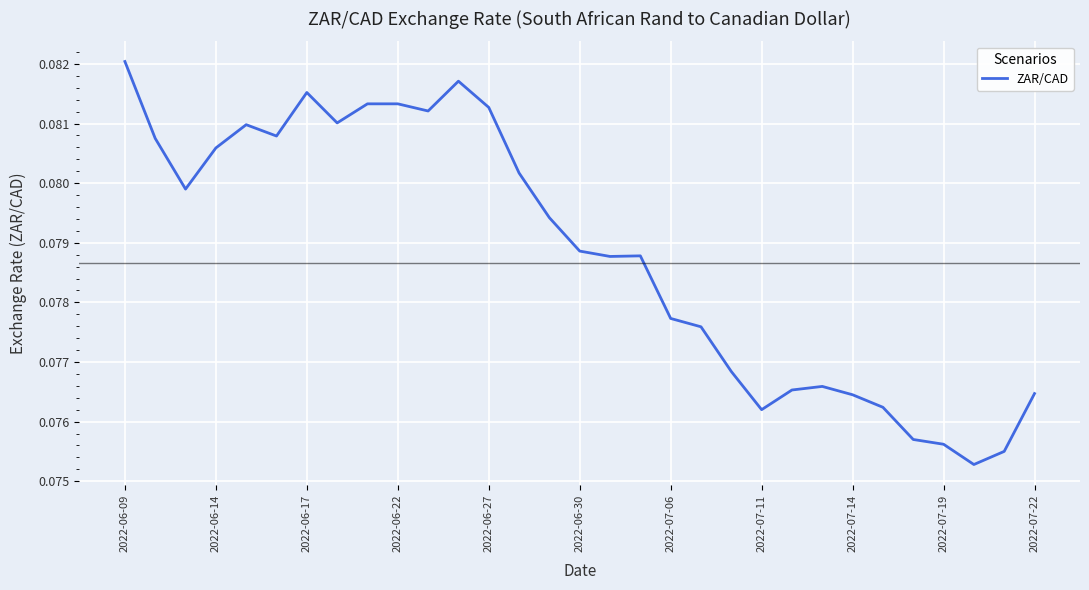

At which category does the chart reach its peak across all series?

2022-06-09